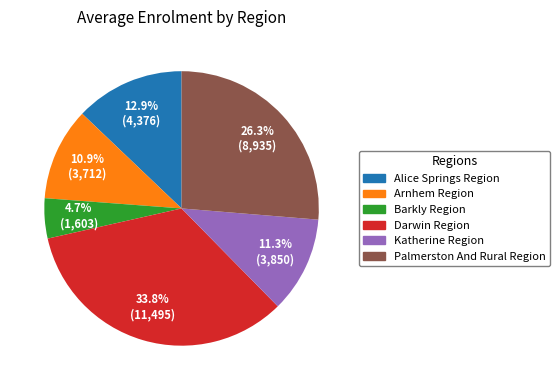

Approximately how many times larger is the value at Palmerston And Rural Region compared to Alice Springs Region?

2.0